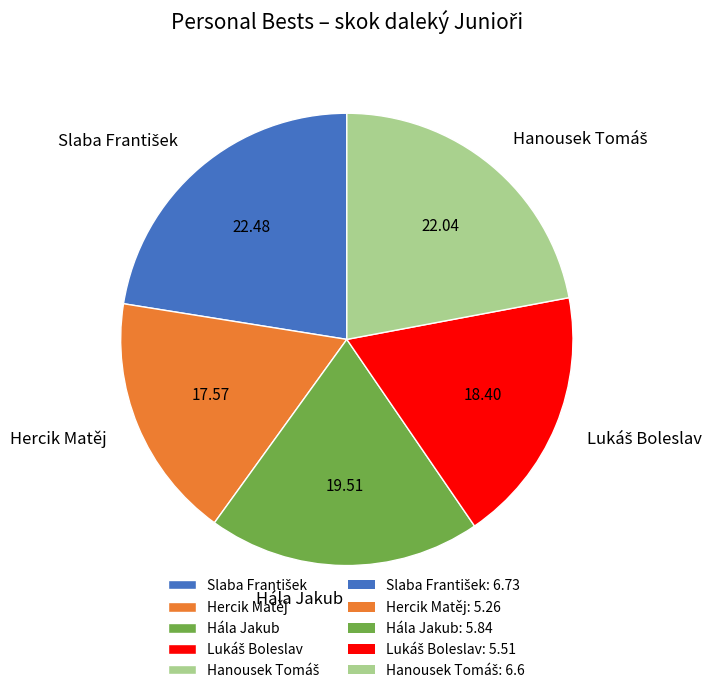

Does any single category account for the majority?

No